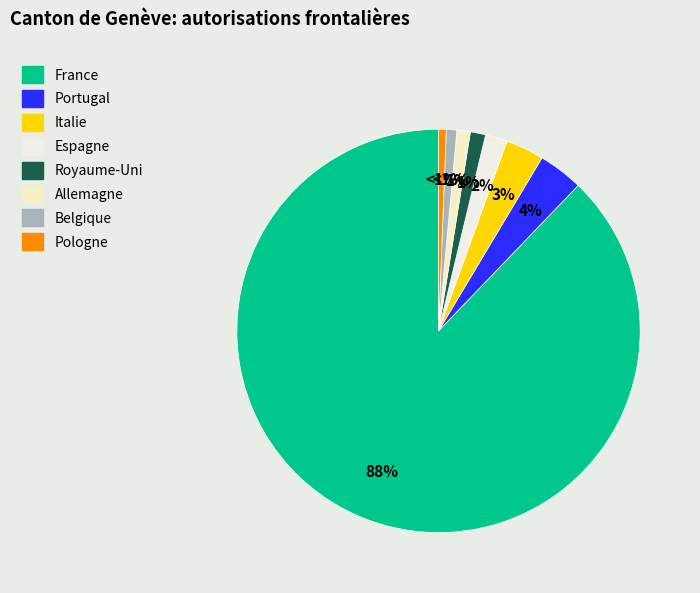

What is the change in value from France to Royaume-Uni?

-1131